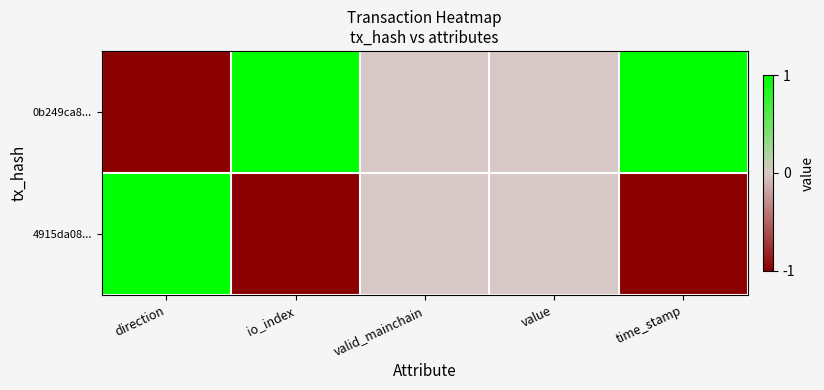

Which has a higher value, time_stamp or value?

time_stamp